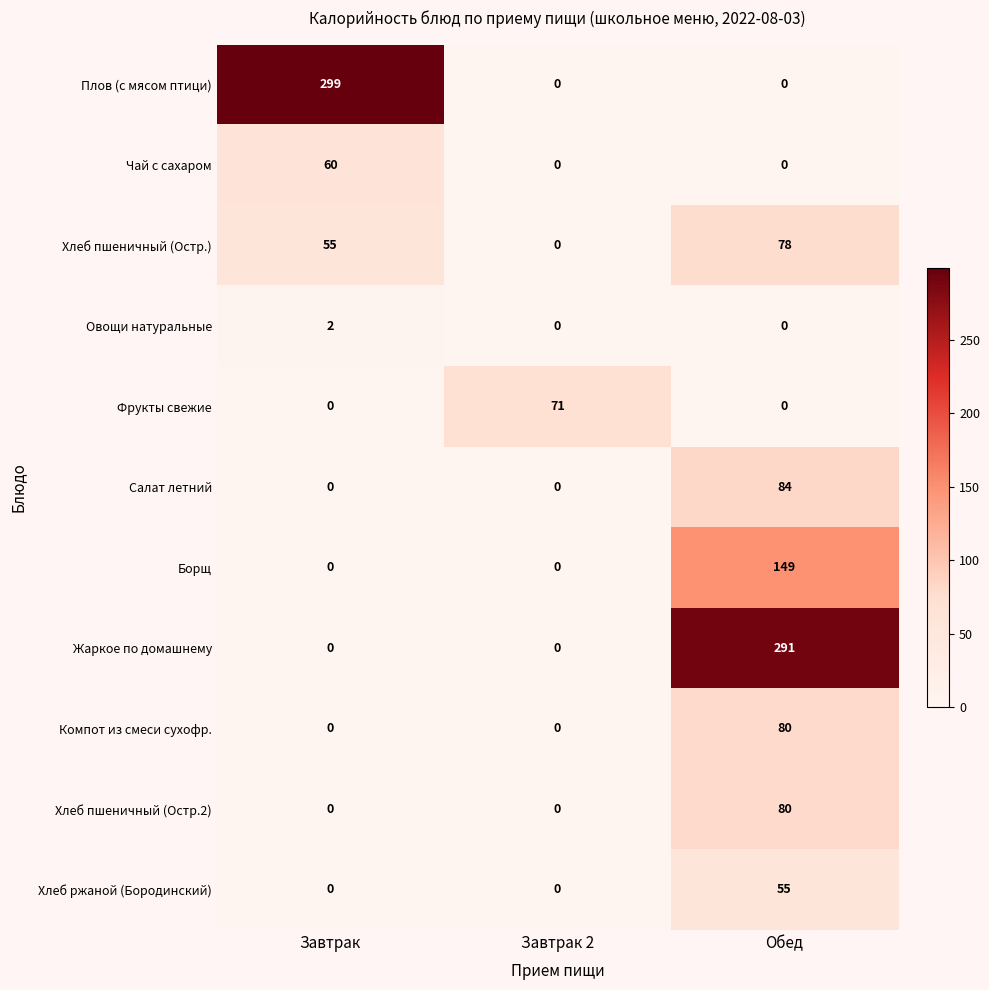

The Плов (с мясом птици) series shows 0 at Обед. True or false?

True